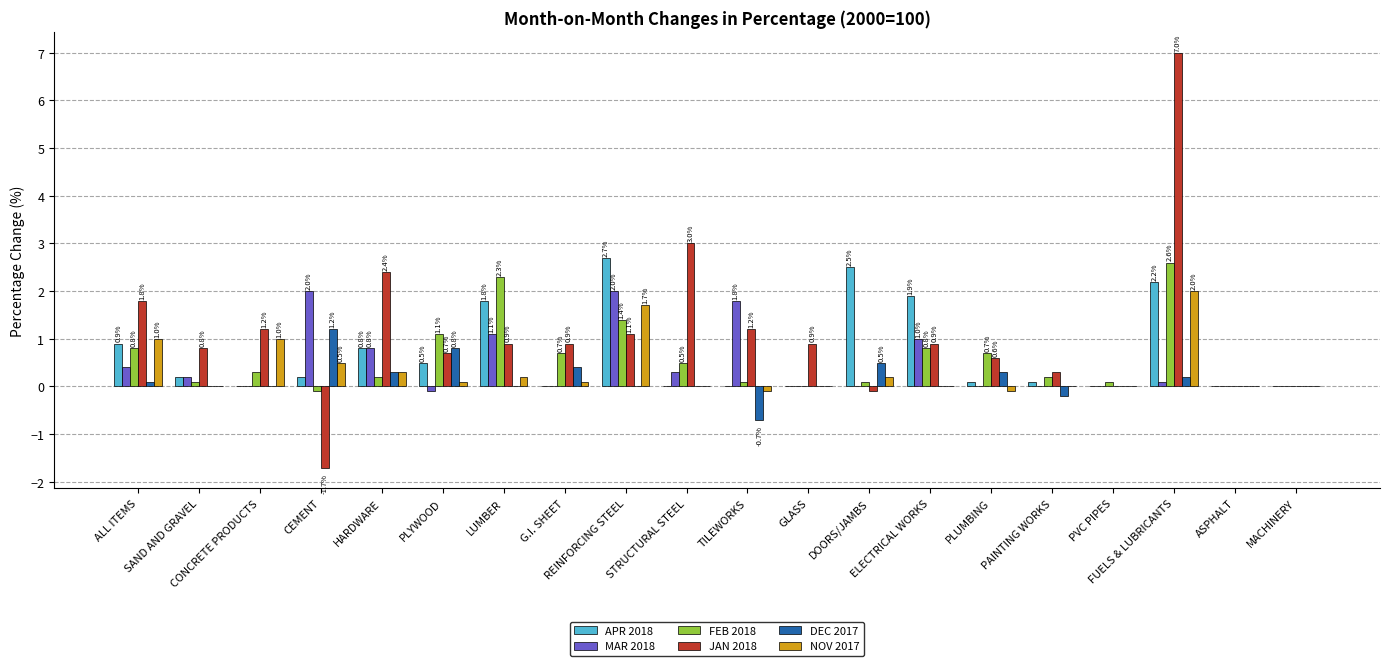

Which category has the highest value in the APR 2018 series?

REINFORCING STEEL